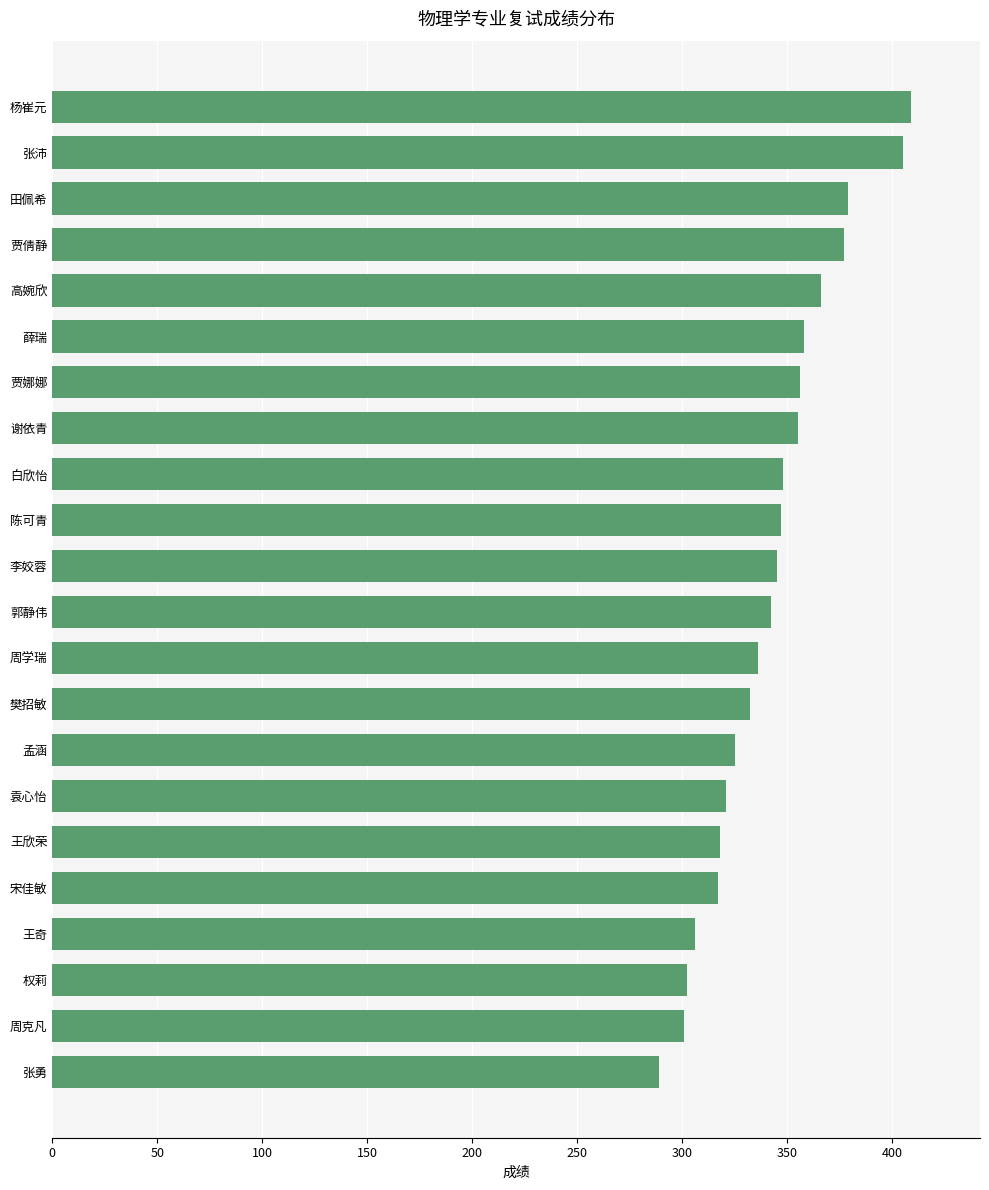

How many bars are there in total?

22